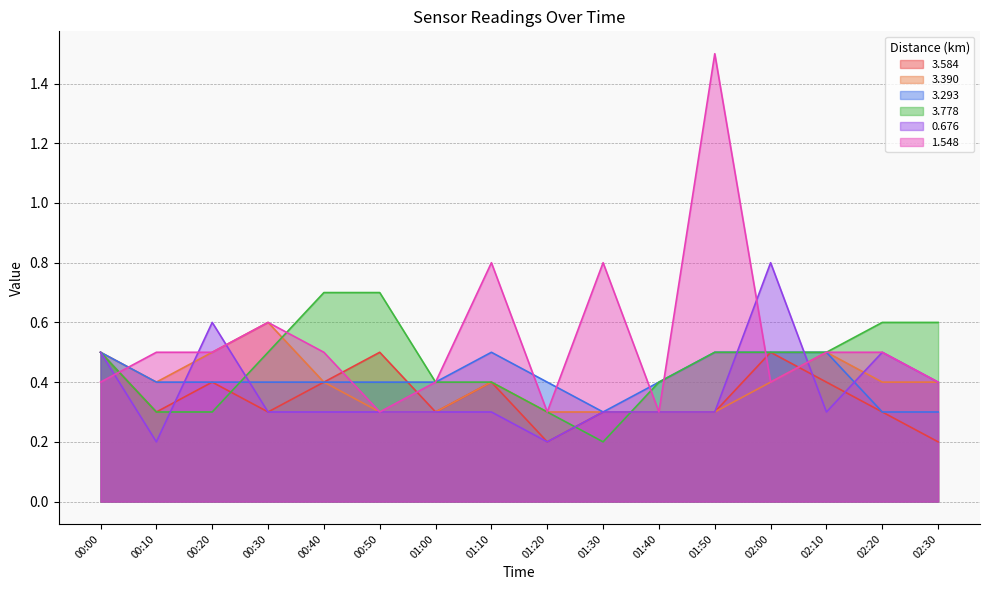

What is the label of the 3rd point from the right?

02:10